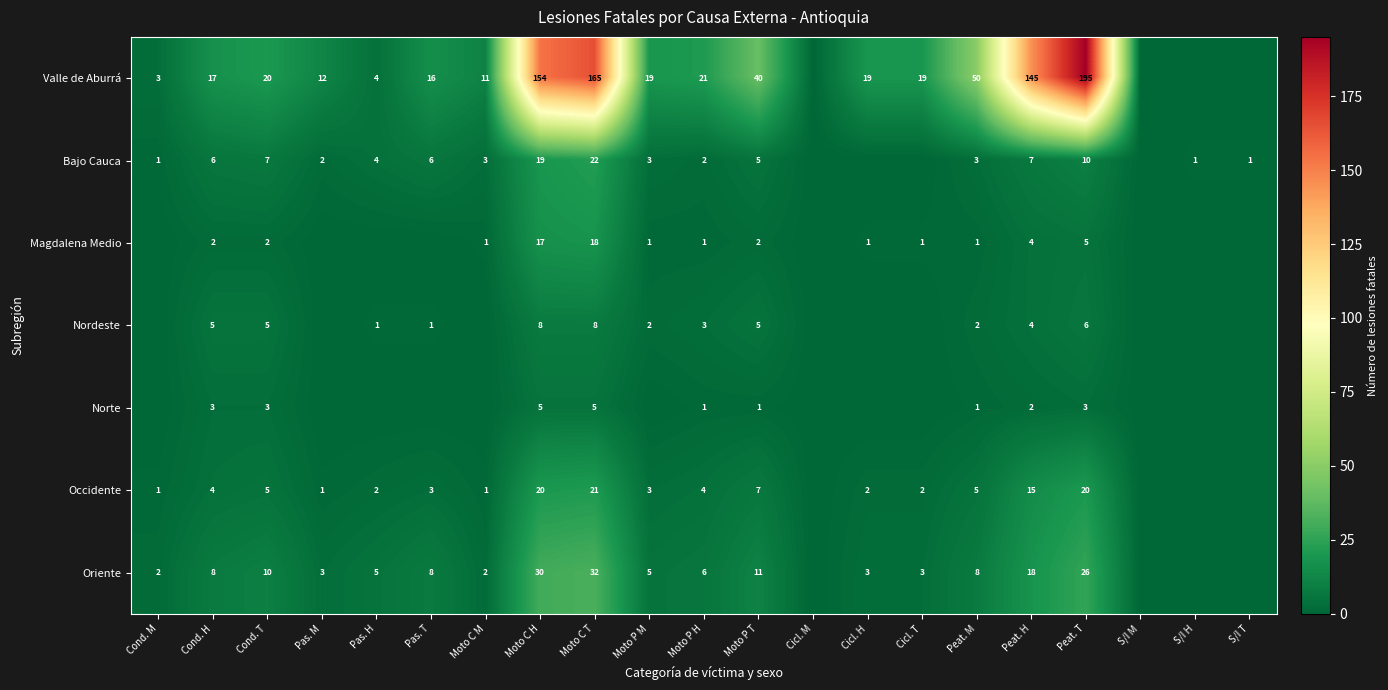

Between Pas. M and Peat. T, which is larger?

Peat. T